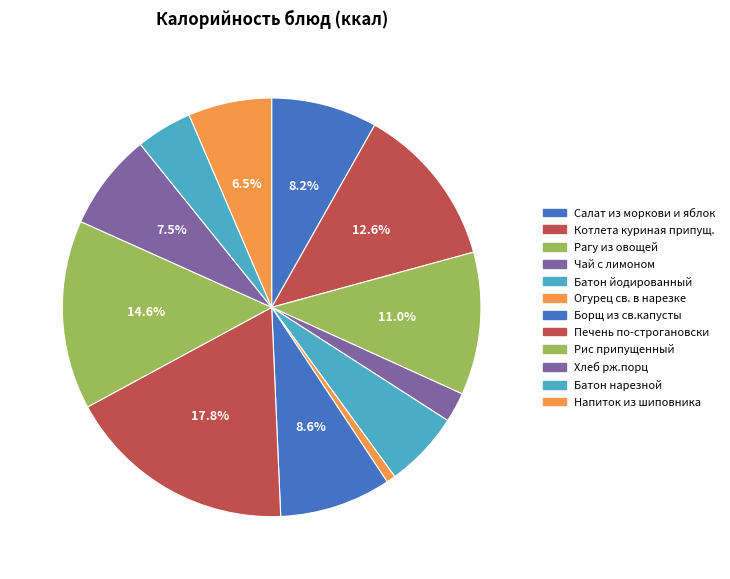

How many segments does this pie chart have?

12